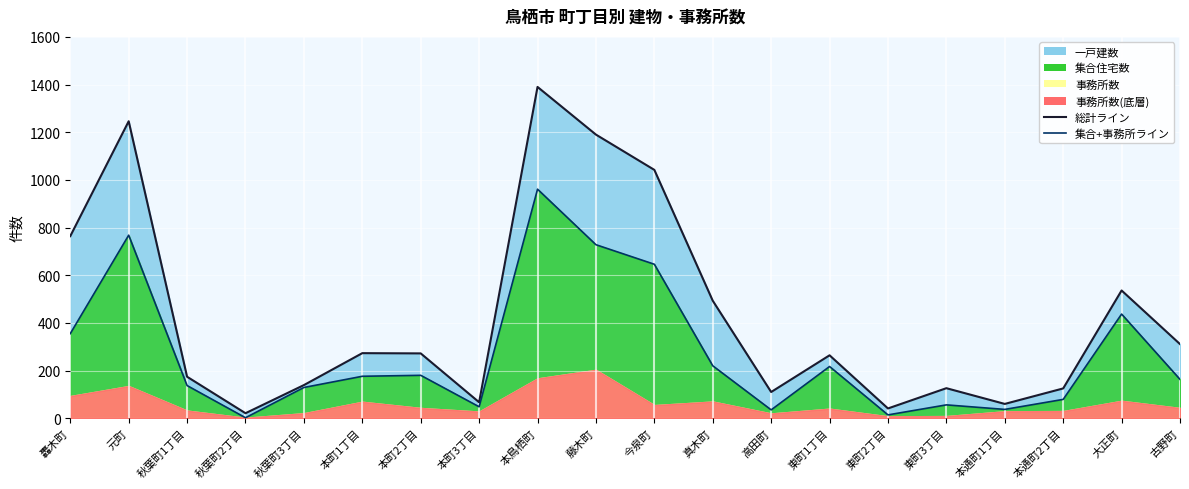

What is the difference between the second highest and minimum values in the 集合+事務所ライン series?

766